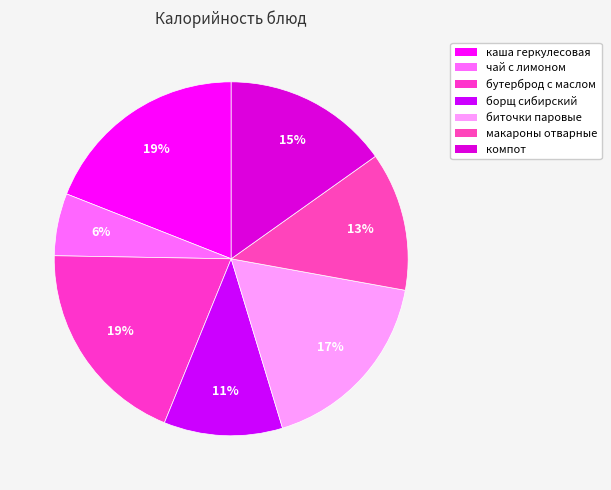

Is there any slice that represents more than half of the pie?

No